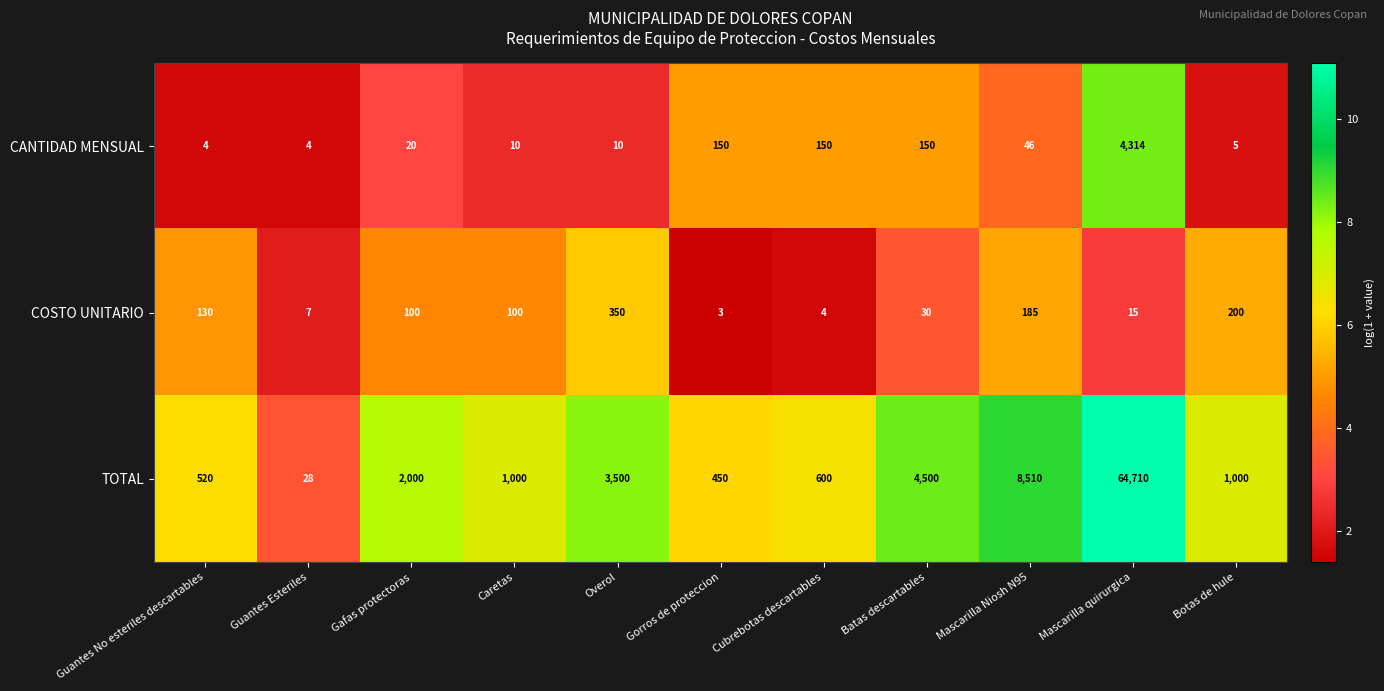

Rank the series at Guantes No esteriles descartables from highest to lowest value.

TOTAL, COSTO UNITARIO, CANTIDAD MENSUAL